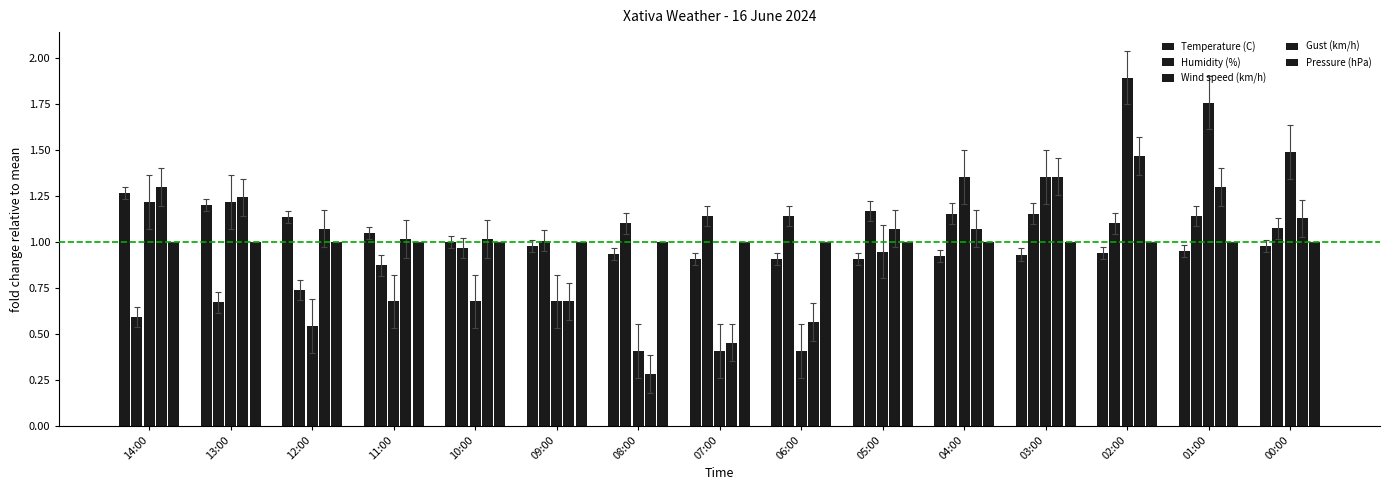

Does the chart contain any negative values?

No